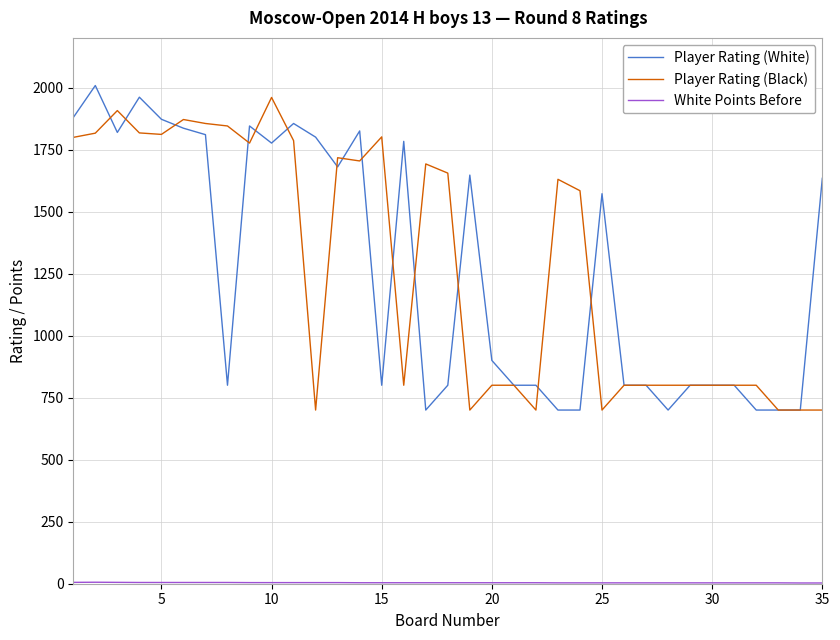

Reading right to left, what are all the values shown in this chart?

Player Rating (White): 1634.0	700.0	700.0	700.0	800.0	800.0	800.0	700.0	800.0	800.0	1572.0	700.0	700.0	800.0	800.0	900.0	1647.0	800.0	700.0	1783.0	800.0	1825.0	1680.0	1800.0	1855.0	1776.0	1845.0	800.0	1810.0	1836.0	1872.0	1961.0	1819.0	2008.0	1879.0
Player Rating (Black): 700.0	700.0	700.0	800.0	800.0	800.0	800.0	800.0	800.0	800.0	700.0	1584.0	1630.0	700.0	800.0	800.0	700.0	1655.0	1692.0	800.0	1801.0	1704.0	1717.0	700.0	1786.0	1960.0	1776.0	1845.0	1855.0	1871.0	1811.0	1817.0	1907.0	1816.0	1799.0
White Points Before: 3.0	3.0	3.5	3.5	3.5	3.5	3.5	3.5	3.5	3.5	3.5	3.5	3.5	4.0	4.0	4.0	4.0	4.0	4.0	4.0	4.0	4.0	4.5	4.5	4.5	4.5	4.5	5.0	5.0	5.0	5.0	5.0	5.5	6.0	5.5